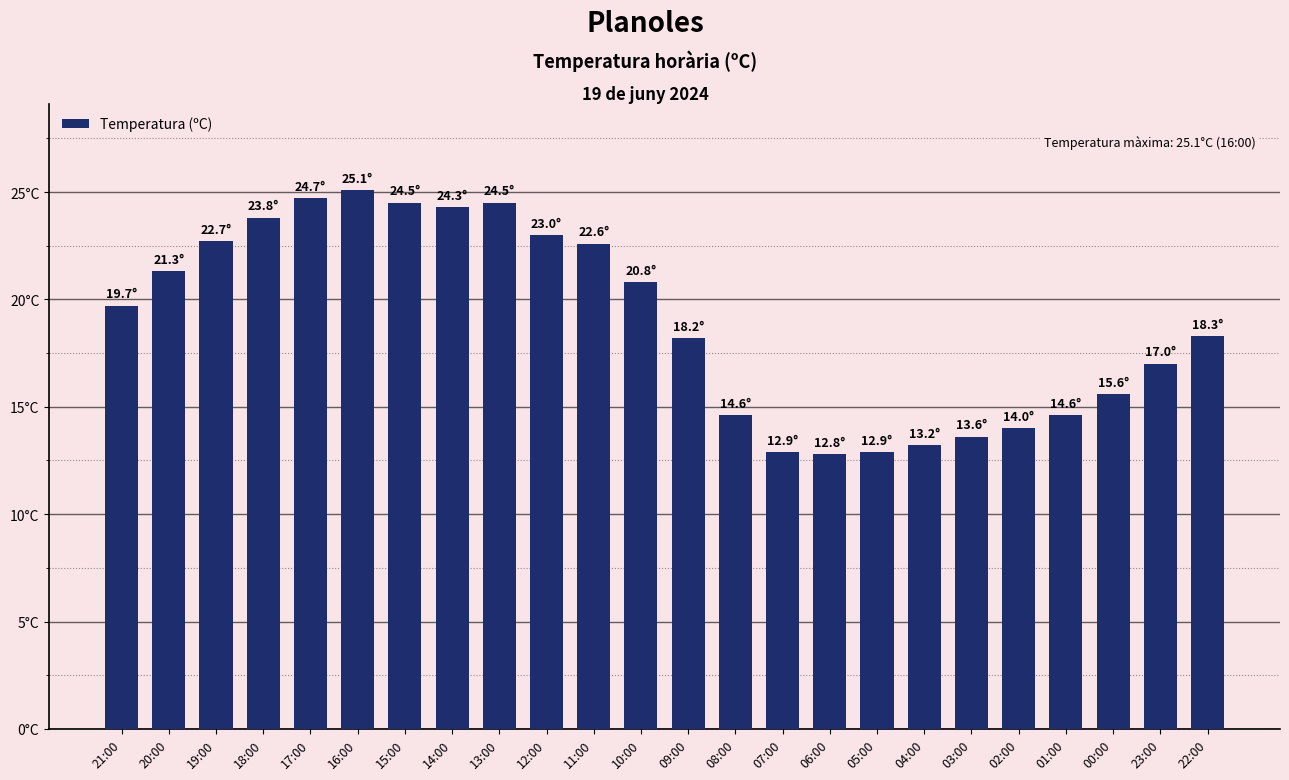

What is the difference between the second highest and second lowest values?

11.8